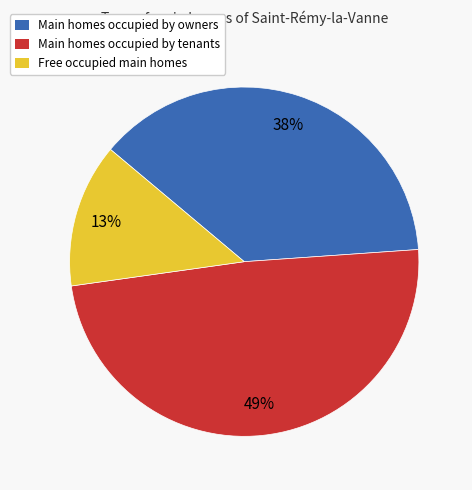

How many segments does this pie chart have?

3